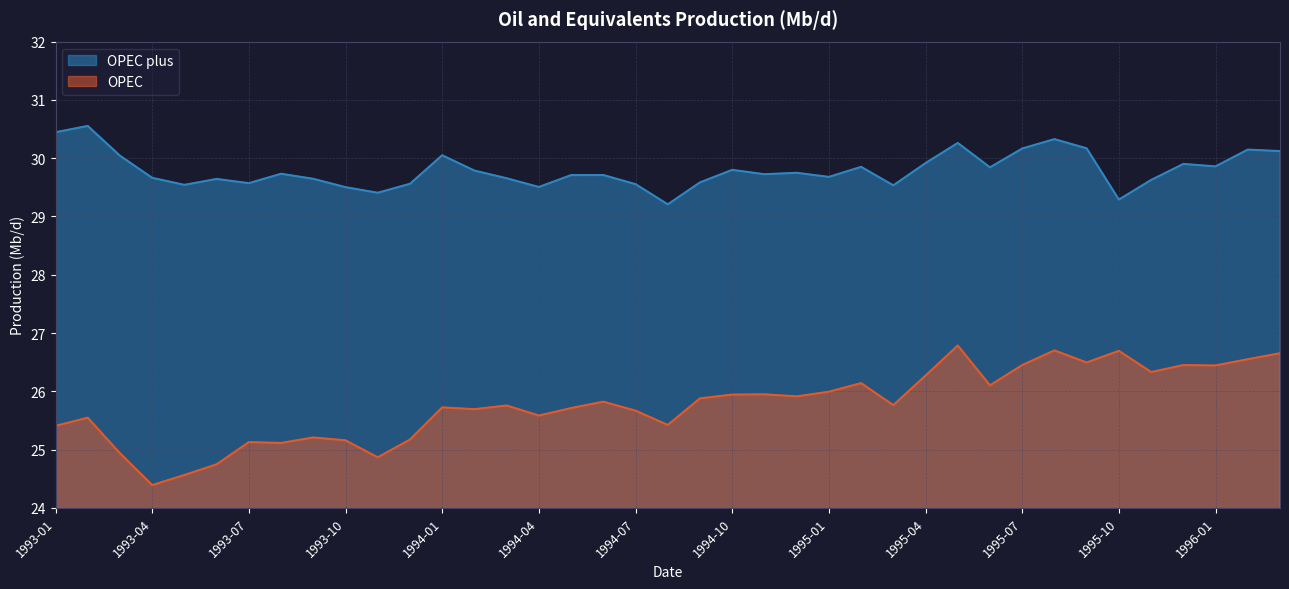

What is the smallest value displayed?

24.4